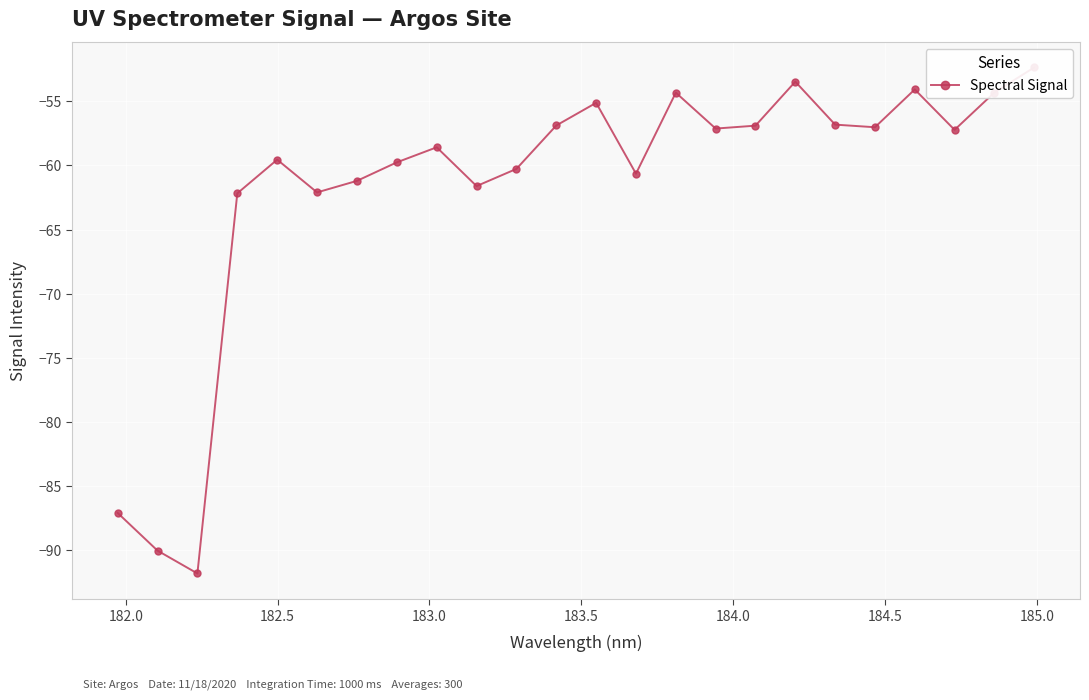

How many distinct data groups are displayed?

1